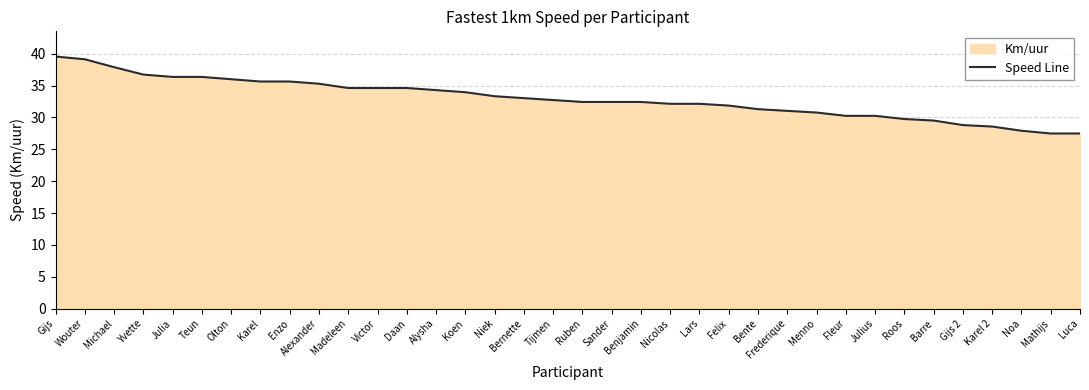

What is the sum of the values at Noa and Sander?

60.3